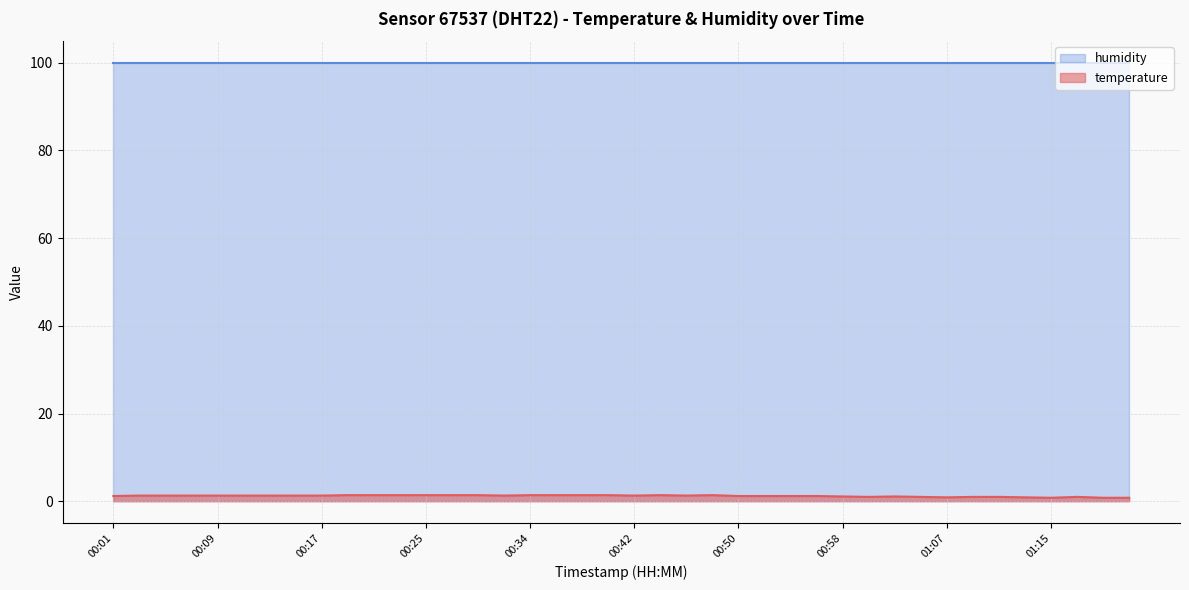

How many lines are shown in the chart?

2